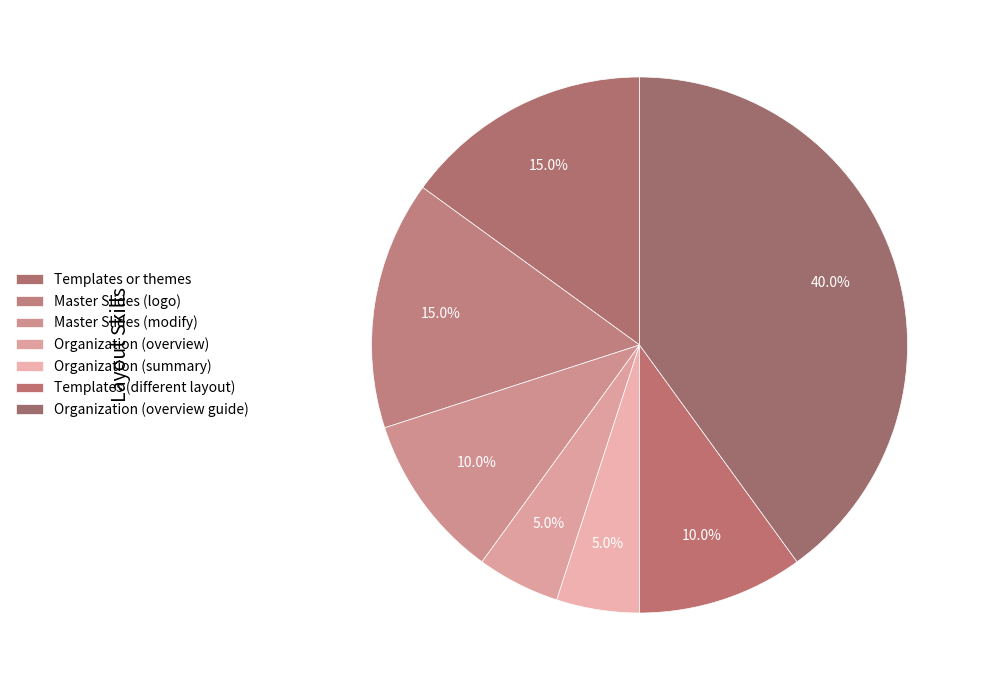

Does Master Slides (modify) account for over 50% of the chart?

No